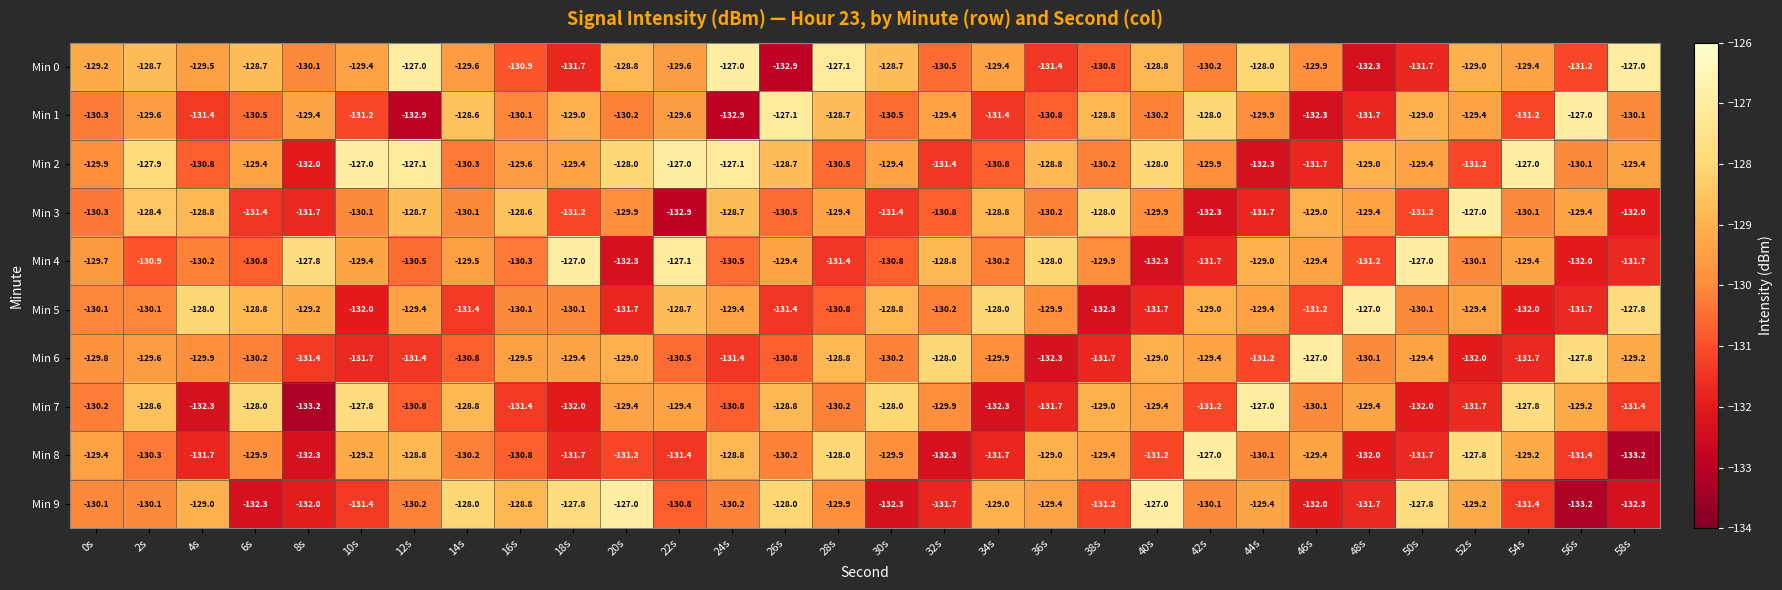

The value of Min 3 at 52s is -127.0. True or false?

True